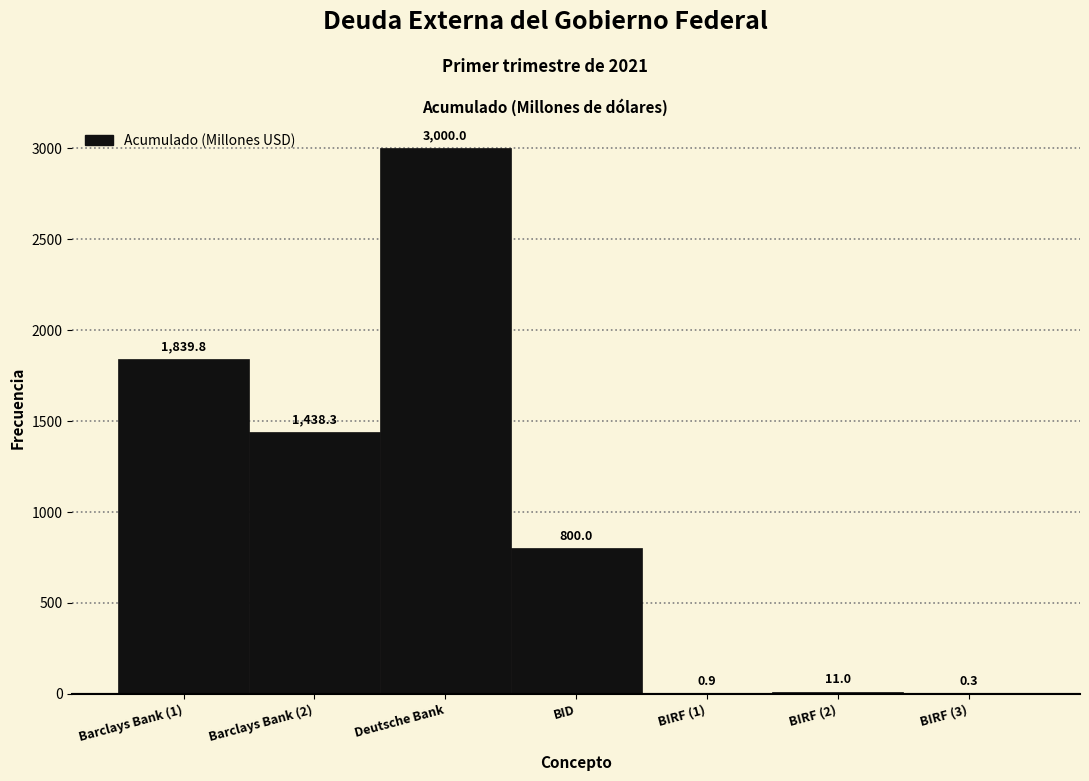

Reading right to left, extract all data points from this chart.

BIRF (3)=0.3	BIRF (2)=11.0	BIRF (1)=0.9	BID=800.0	Deutsche Bank=3000.0	Barclays Bank (2)=1438.3	Barclays Bank (1)=1839.8